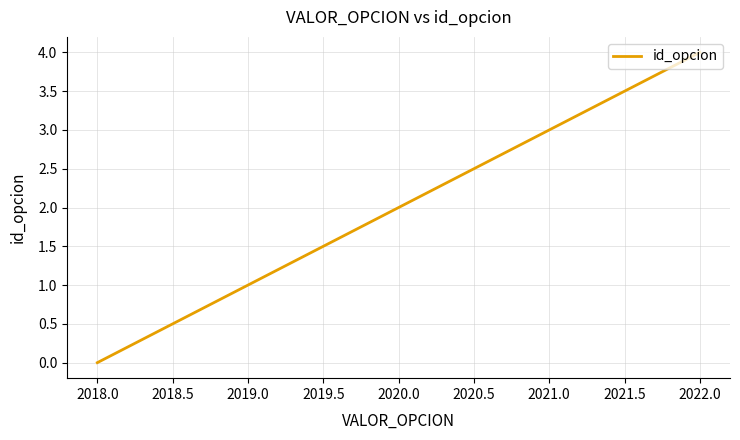

What is the difference between the maximum and minimum values?

4